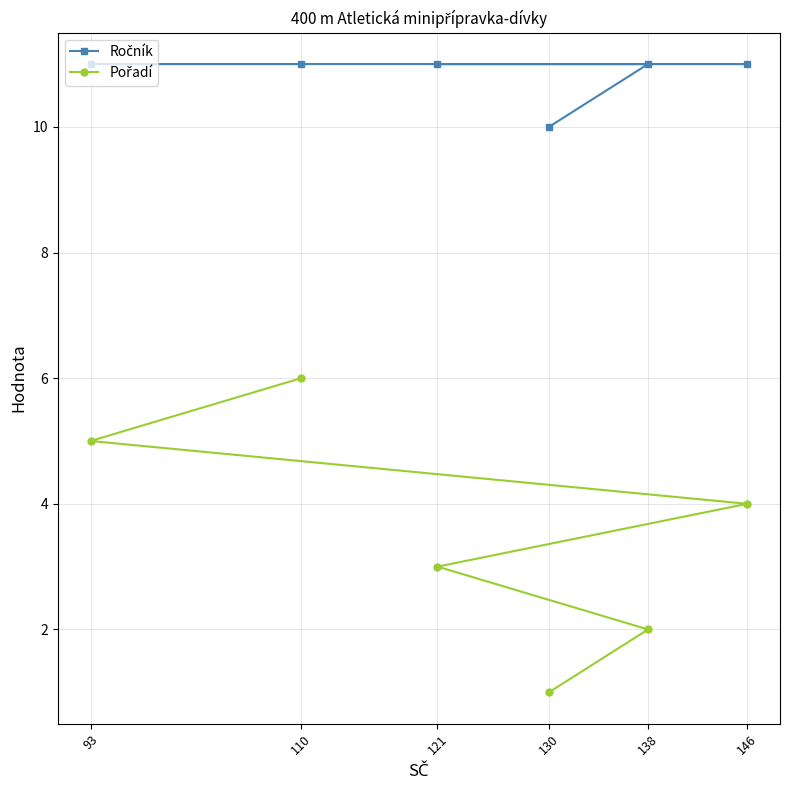

True or false: Ročník and Pořadí intersect in this chart.

False